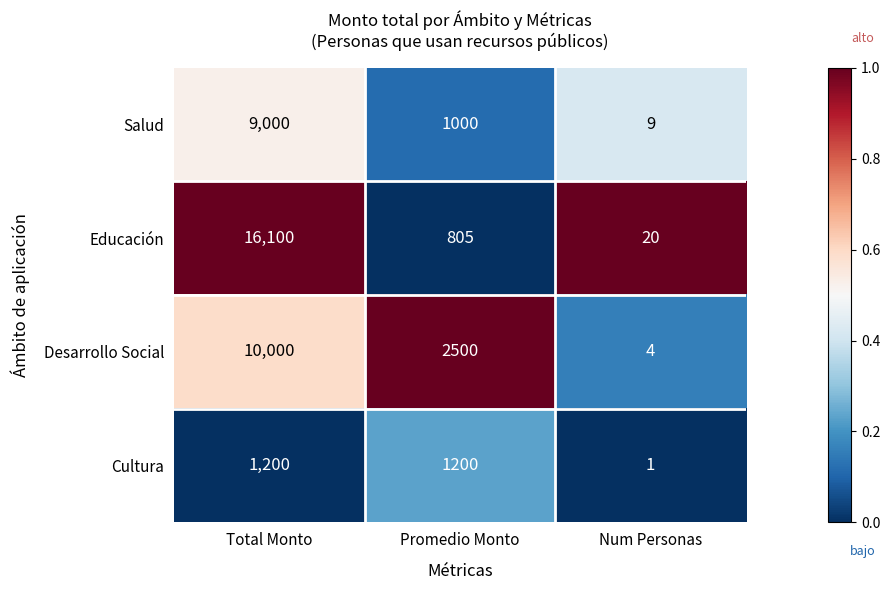

Which category has the highest value across all series?

Total Monto